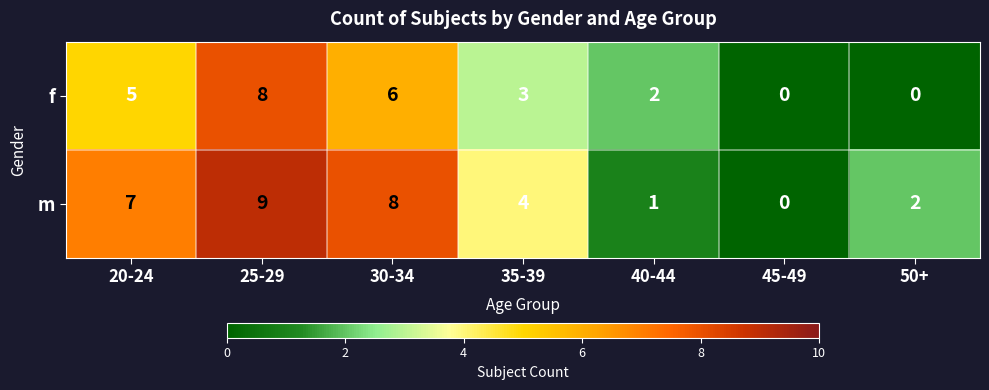

Rank the series at 35-39 from lowest to highest value.

f, m